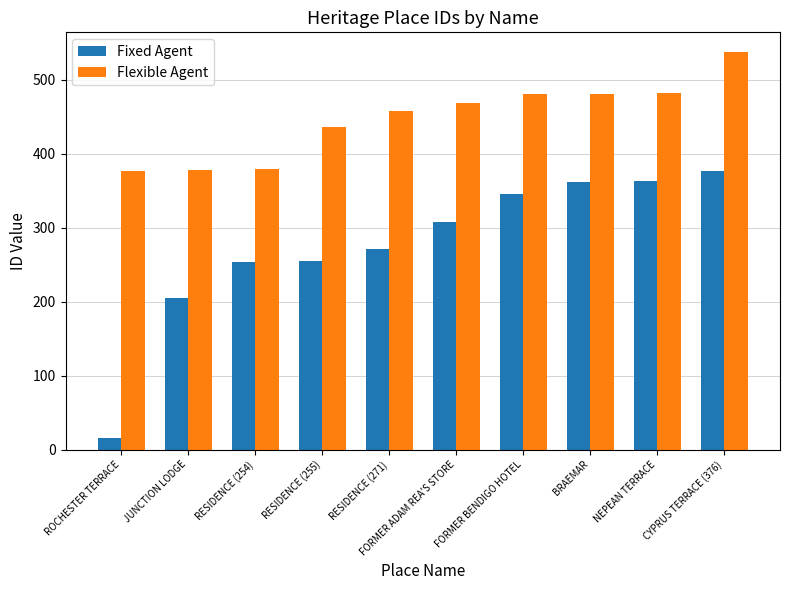

What is the difference between the maximum and minimum values in the Fixed Agent series?

361